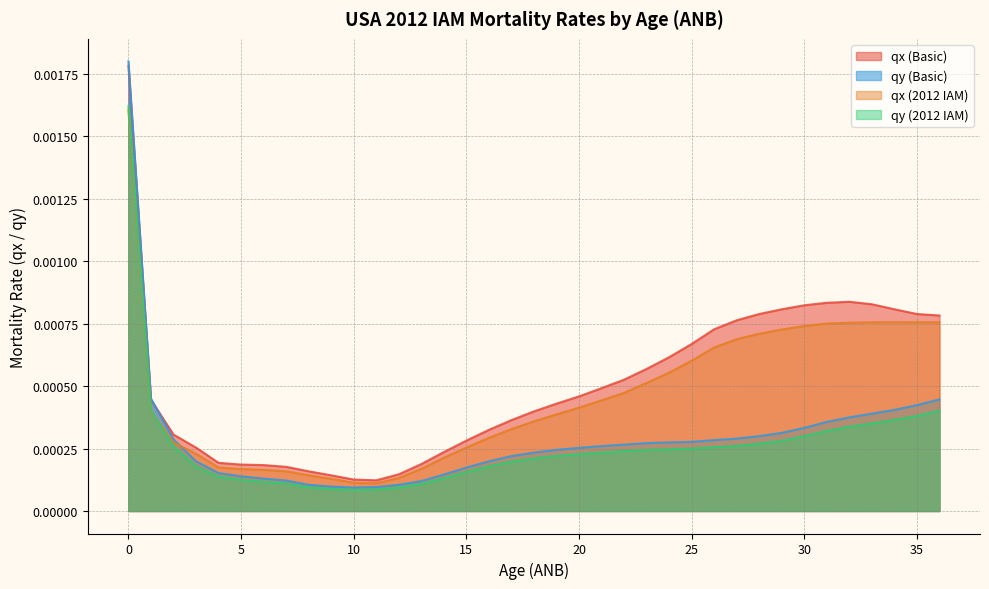

How many lines are shown in the chart?

4